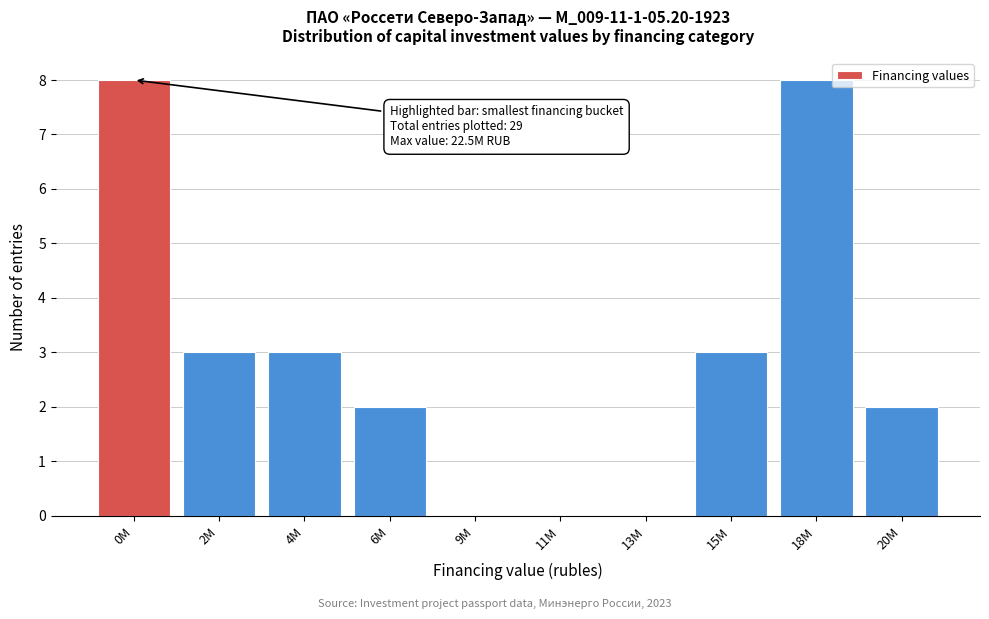

Reading left to right, list all the values displayed in this chart.

0M=8	2M=3	4M=3	6M=2	9M=0	11M=0	13M=0	15M=3	18M=8	20M=2